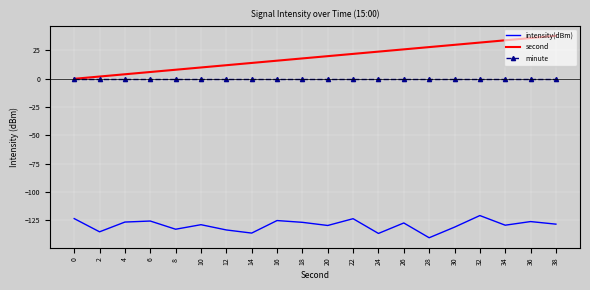

True or false: intensity(dBm) and minute intersect in this chart.

False